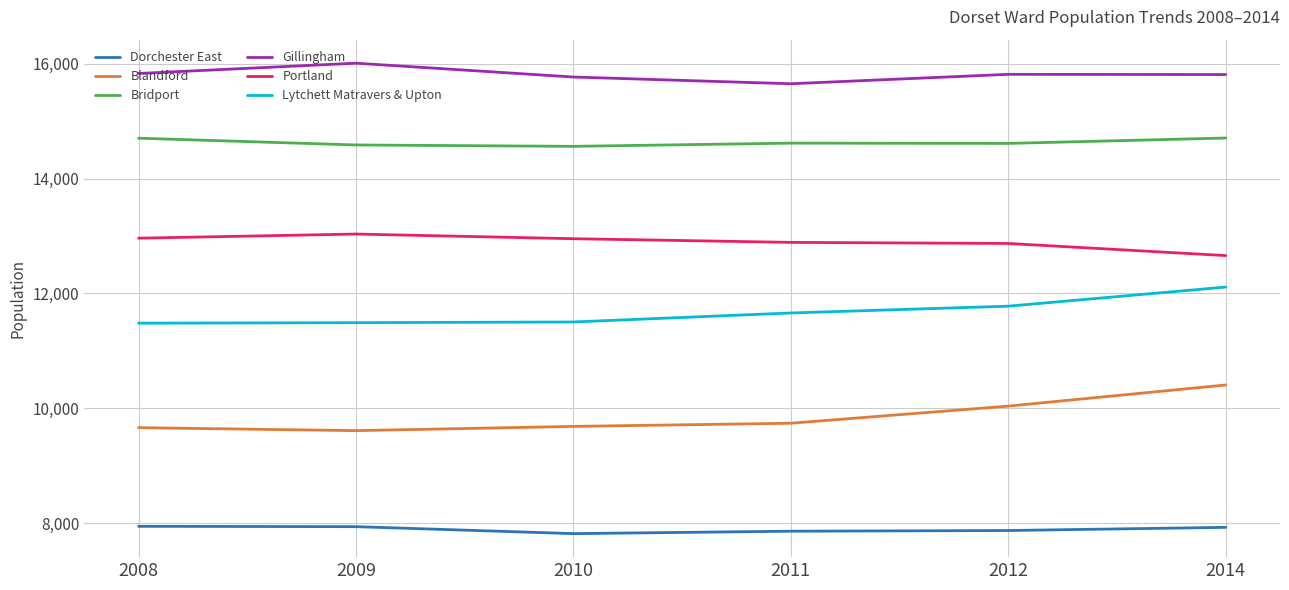

What is the sum of all Blandford values?

59137